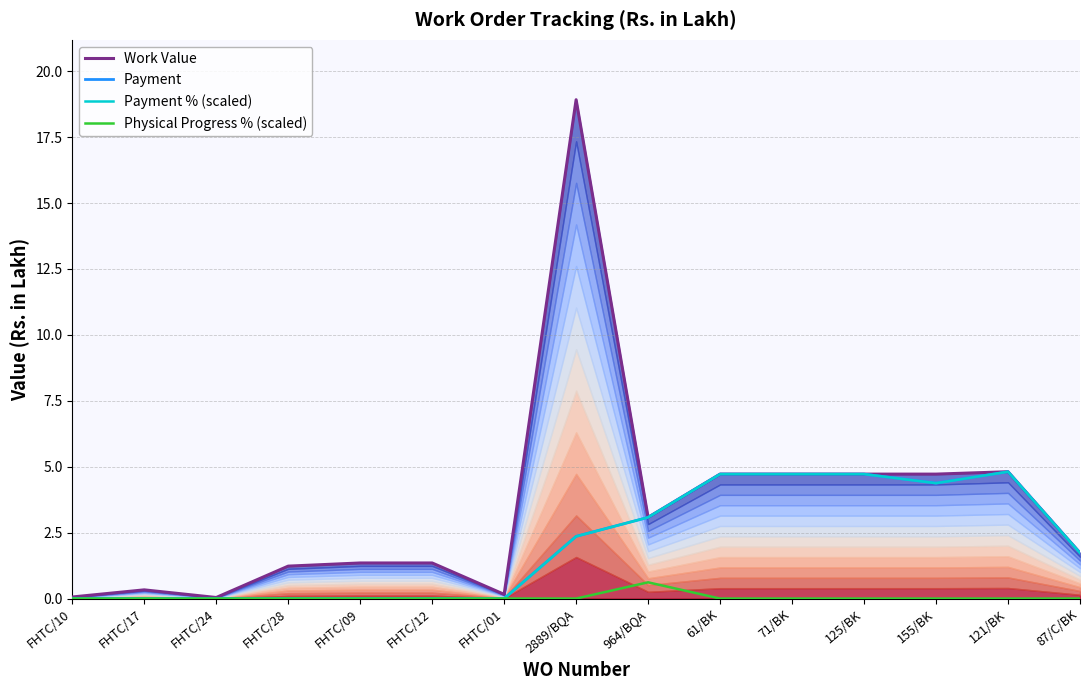

What is the sum of the Work Value values at 125/BK and 964/BQA?

7.8